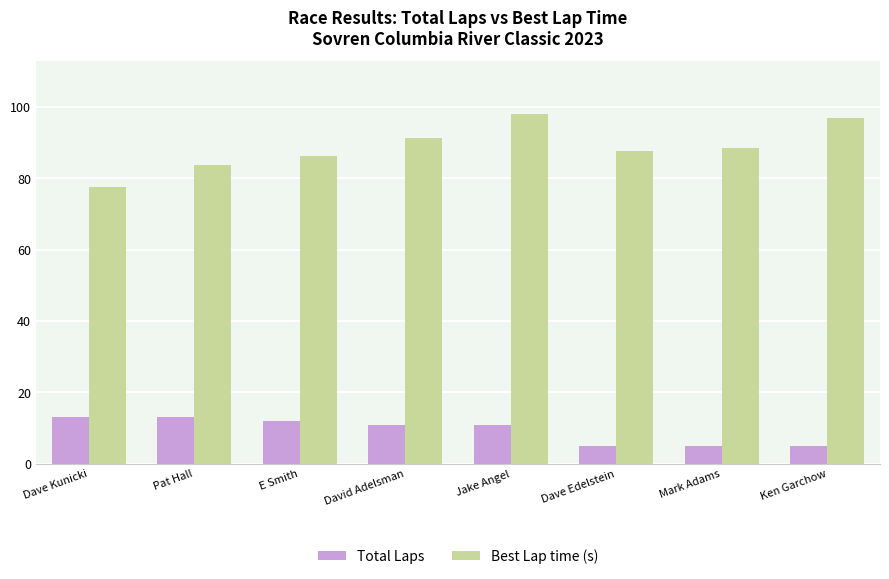

Reading left to right, what are all the values shown in this chart?

Total Laps: Dave Kunicki=13.0	Pat Hall=13.0	E Smith=12.0	David Adelsman=11.0	Jake Angel=11.0	Dave Edelstein=5.0	Mark Adams=5.0	Ken Garchow=5.0
Best Lap time (s): Dave Kunicki=77.5	Pat Hall=83.7	E Smith=86.3	David Adelsman=91.2	Jake Angel=98.2	Dave Edelstein=87.7	Mark Adams=88.5	Ken Garchow=96.9